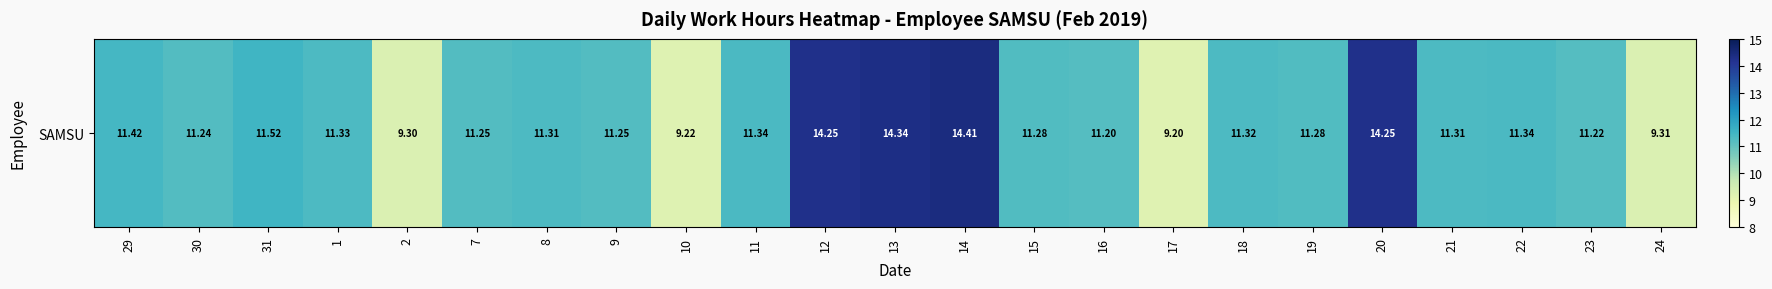

What value does the data have at 11?

11.3